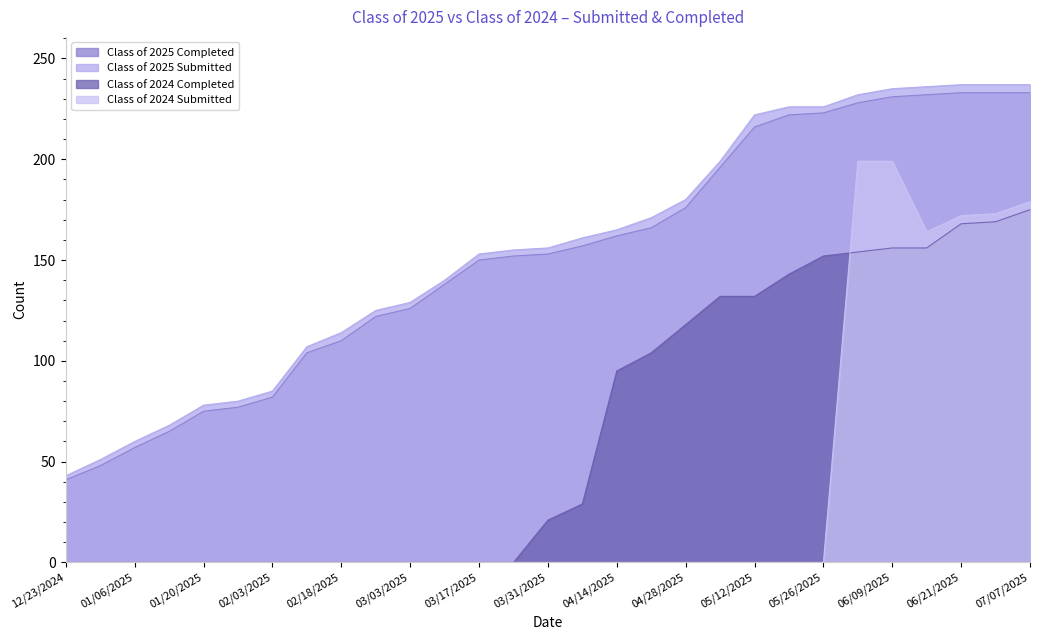

What is the average value of the Class of 2024 Completed series?

66